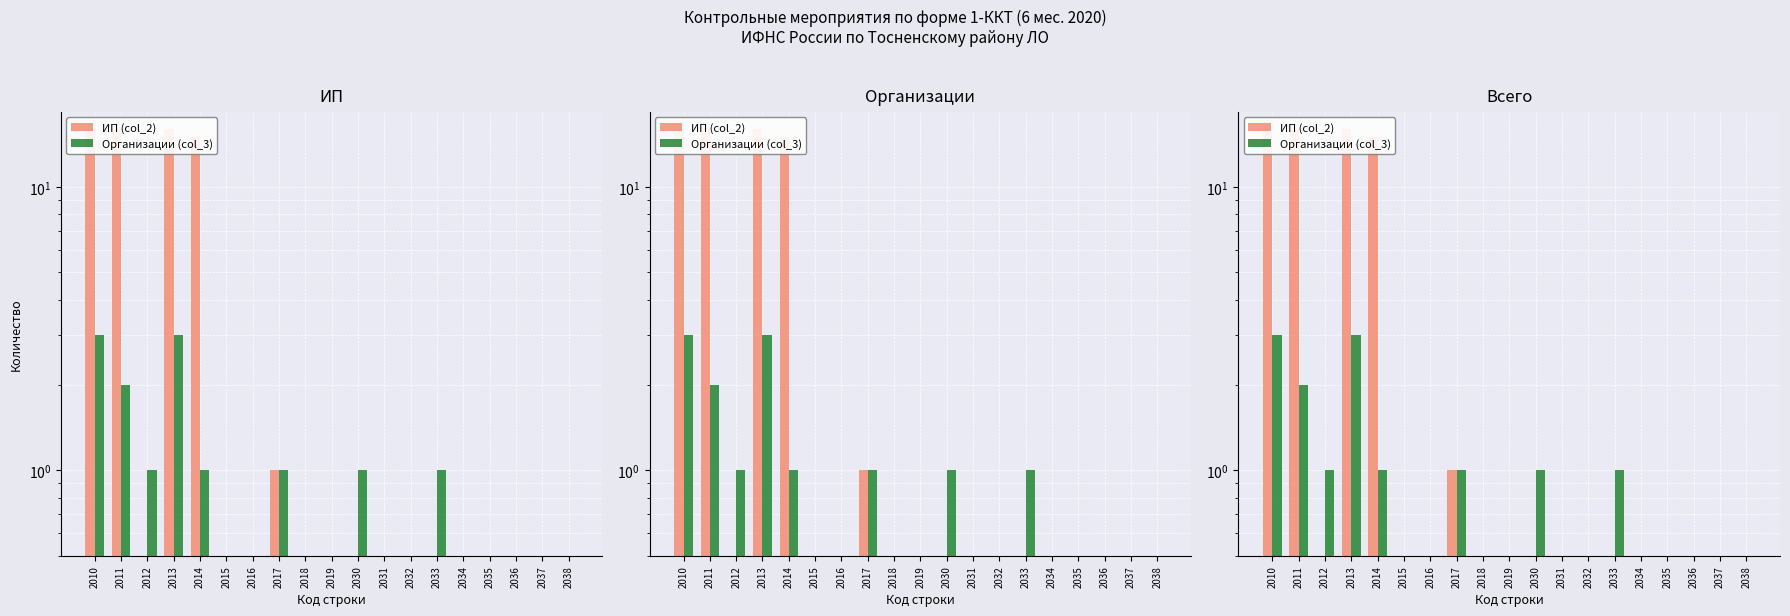

Is the value of ИП (col_2) at 2037 greater than the value of Организации (col_3) at 2012?

No